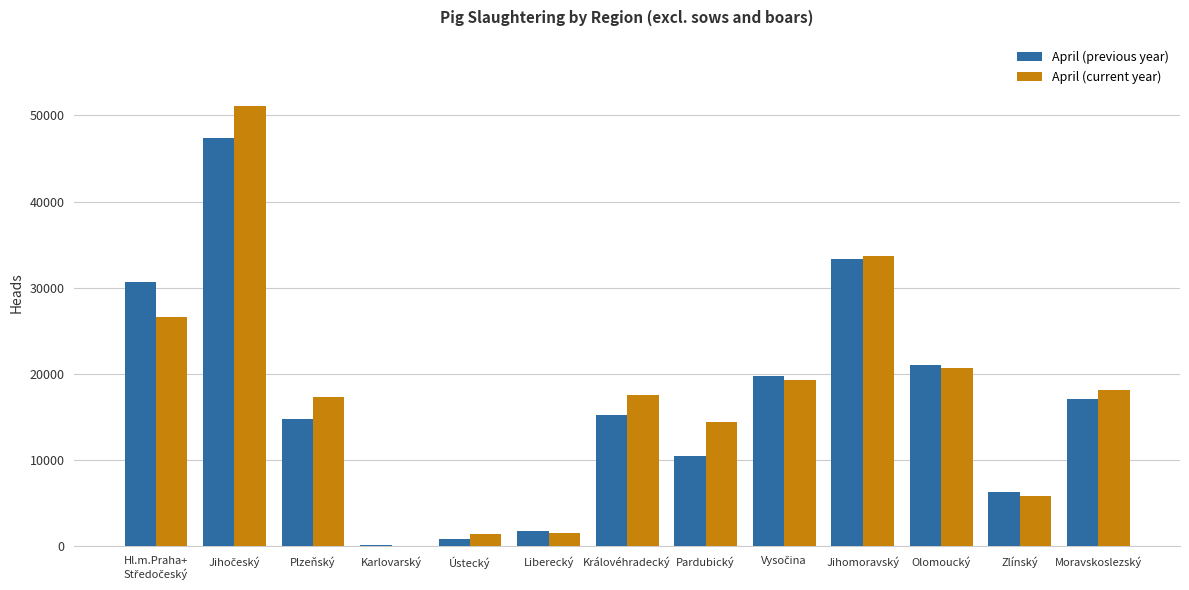

Which series changed the most between Olomoucký and Zlínský?

April (current year)